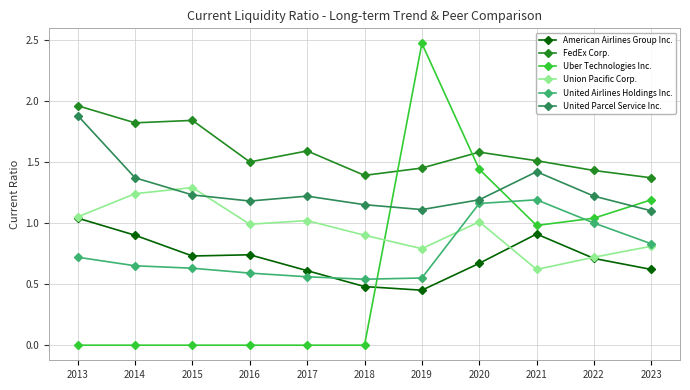

True or false: FedEx Corp. and Uber Technologies Inc. intersect in this chart.

True